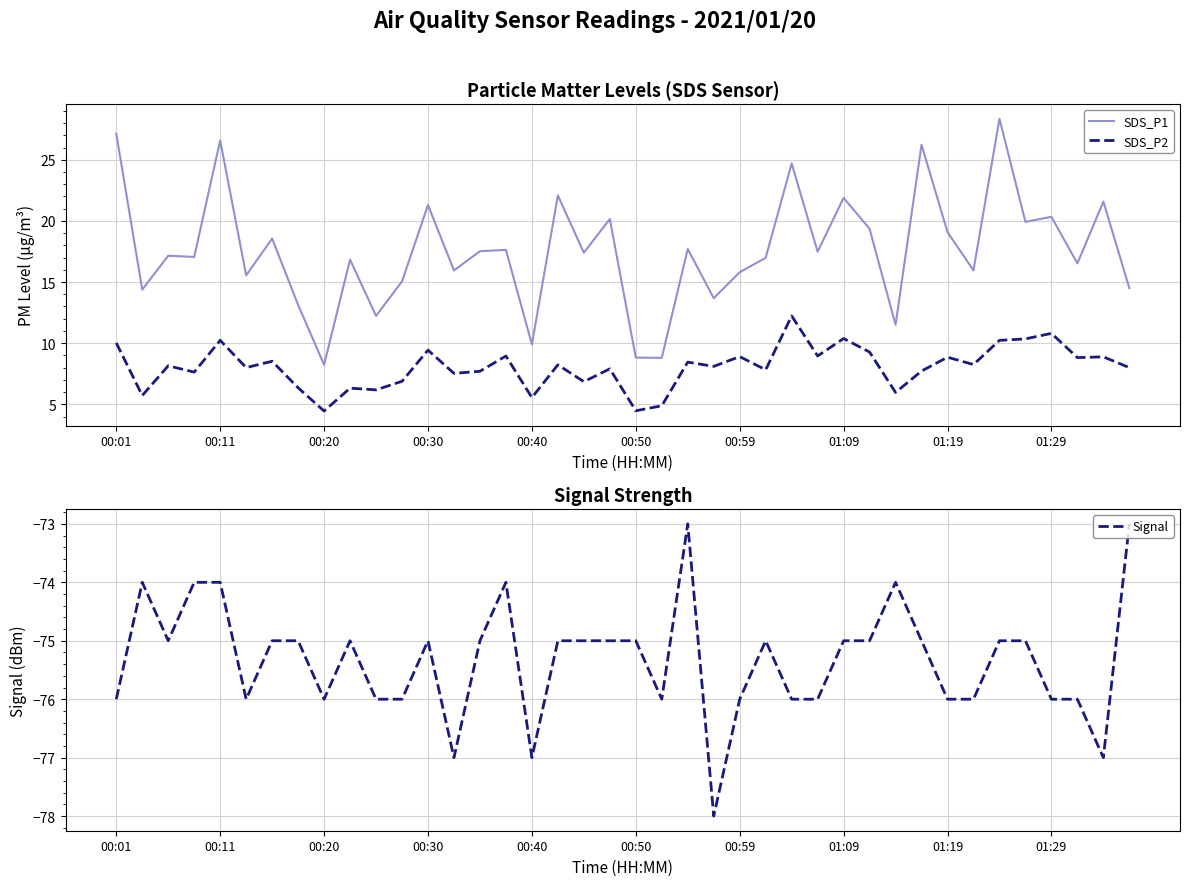

Which category has the lowest value in the Signal series?

23